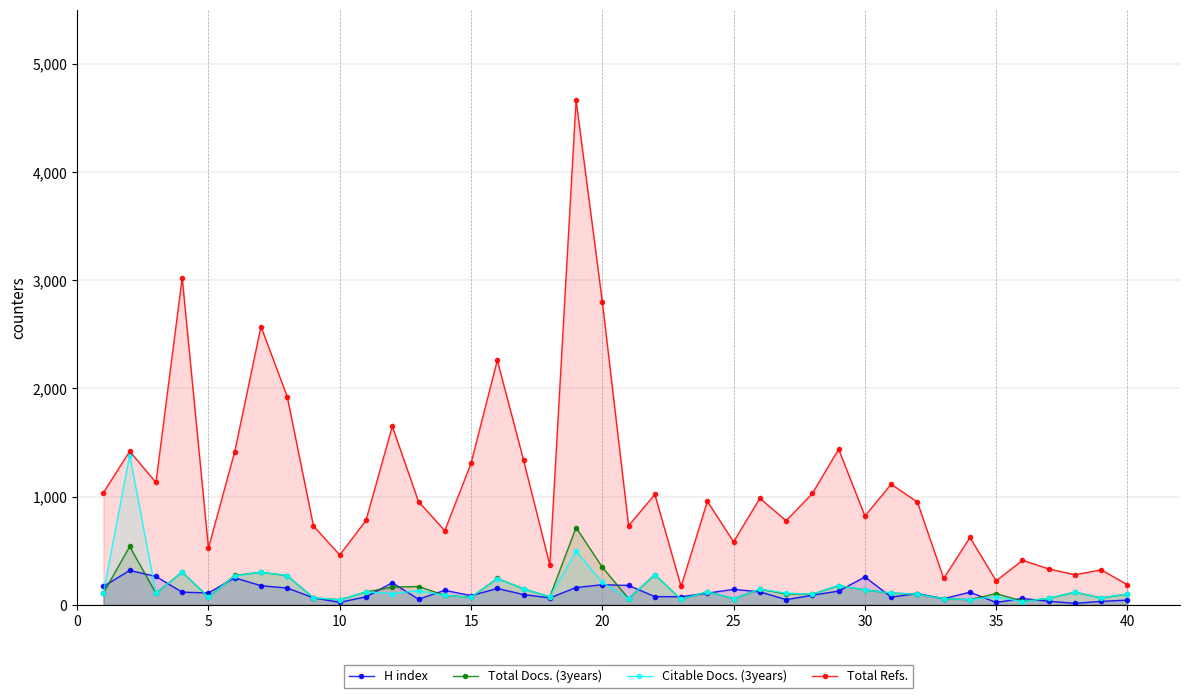

What is the value of the Total Docs. (3years) point at the 24th from the left?

122